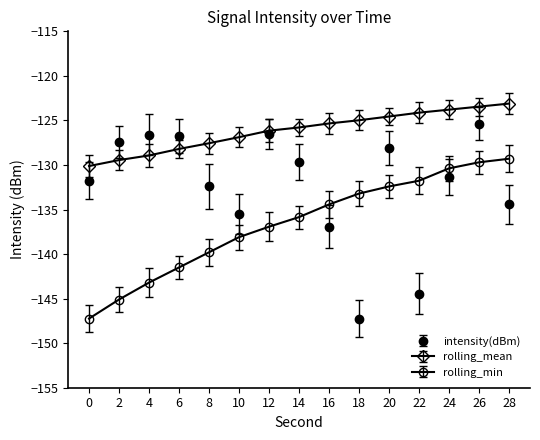

What are all the series names shown in the legend?

intensity(dBm), rolling_mean, rolling_min